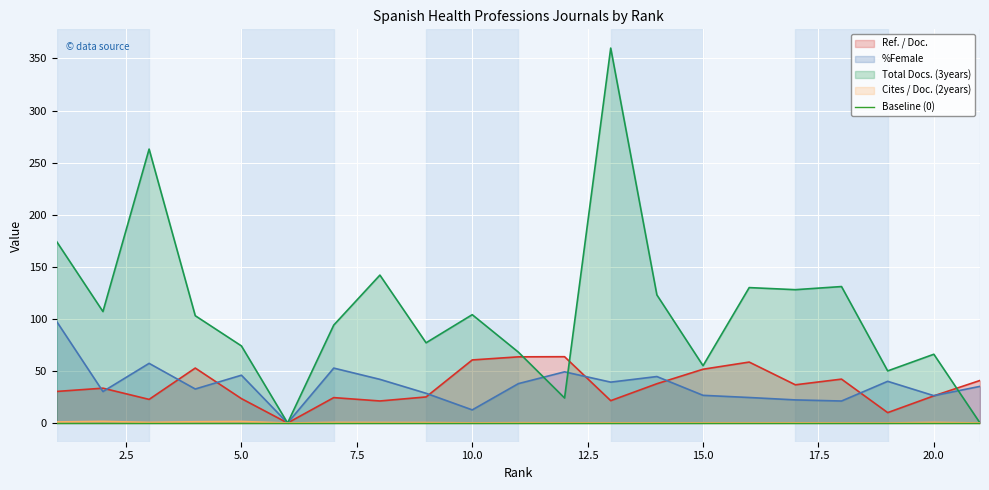

What value does the Cites / Doc. (2years) series have at 4?

1.2